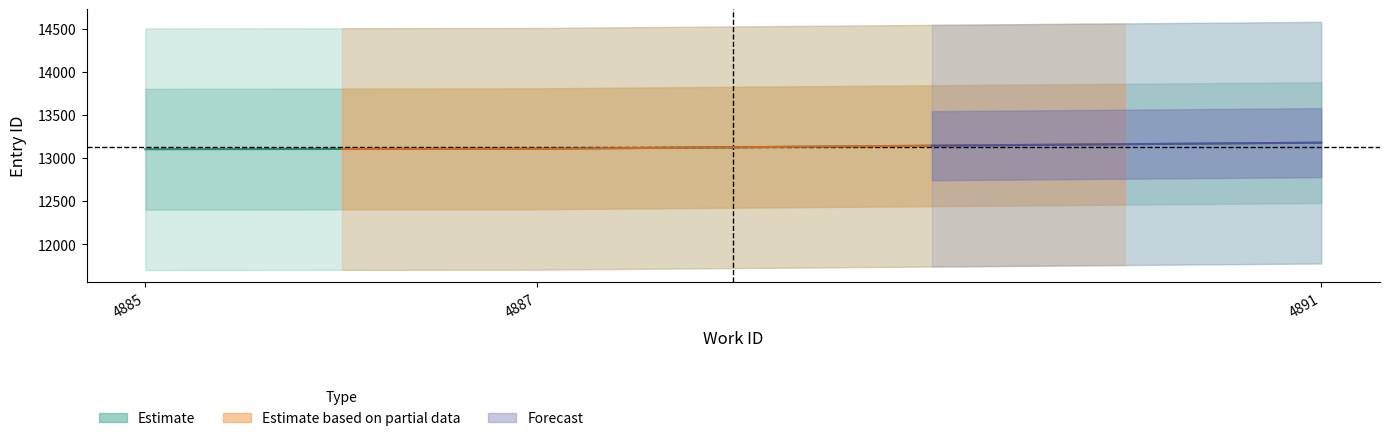

At which label does work_id reach its minimum?

4885